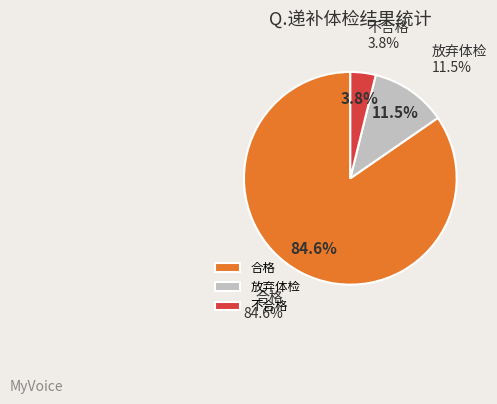

Is it true that 放弃体检 is 12% of the pie?

True